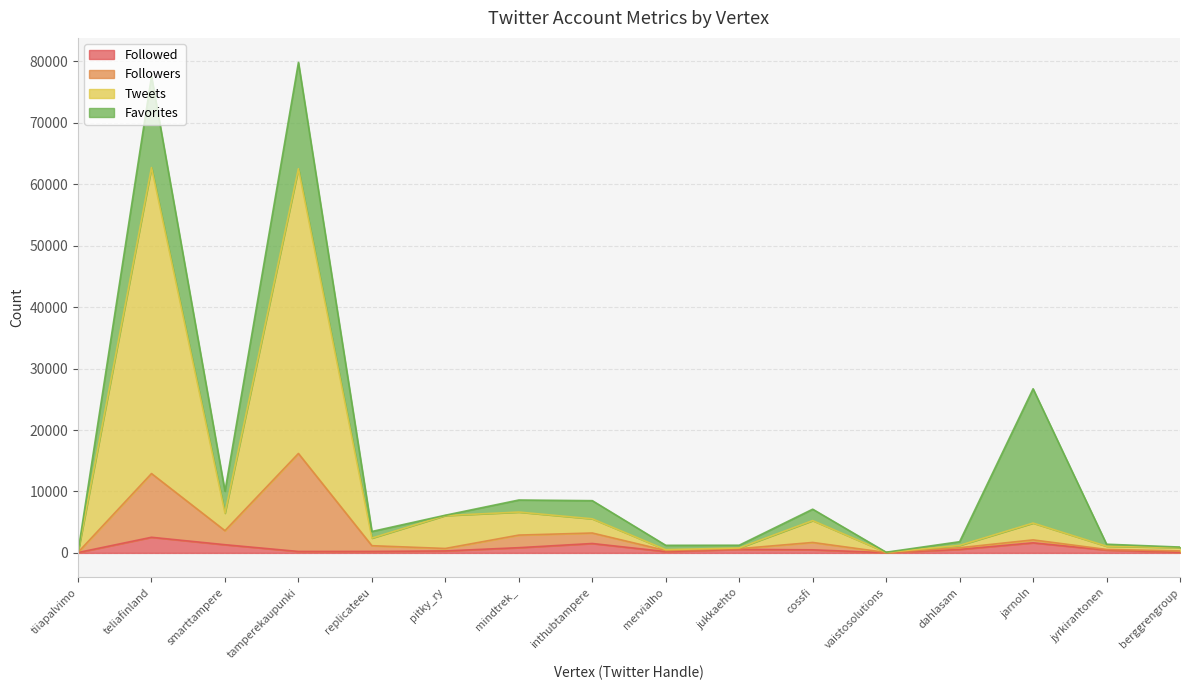

How many values in the Followed series are below 499?

8